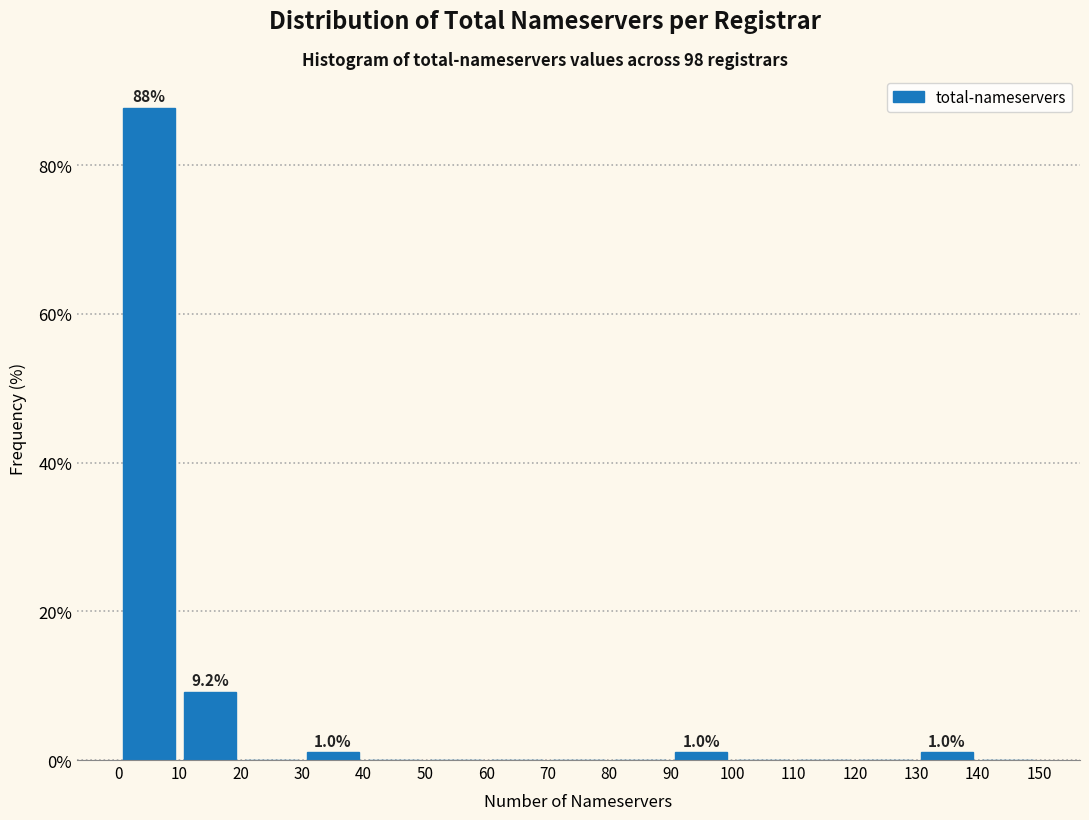

Over which range of the x-axis is the bar tallest?

0 to 10